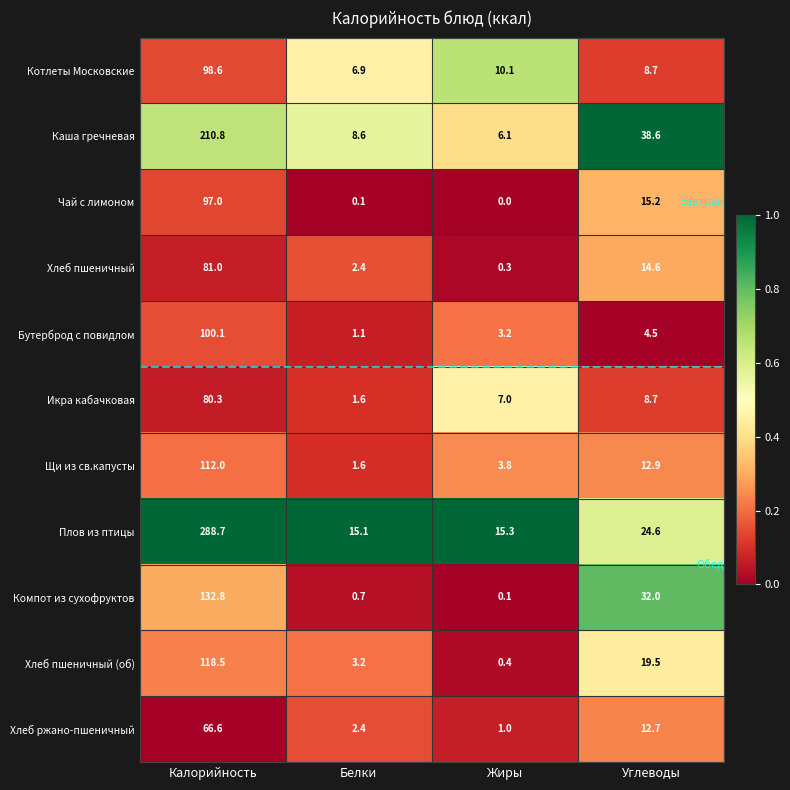

At which category does the chart reach its peak across all series?

Калорийность